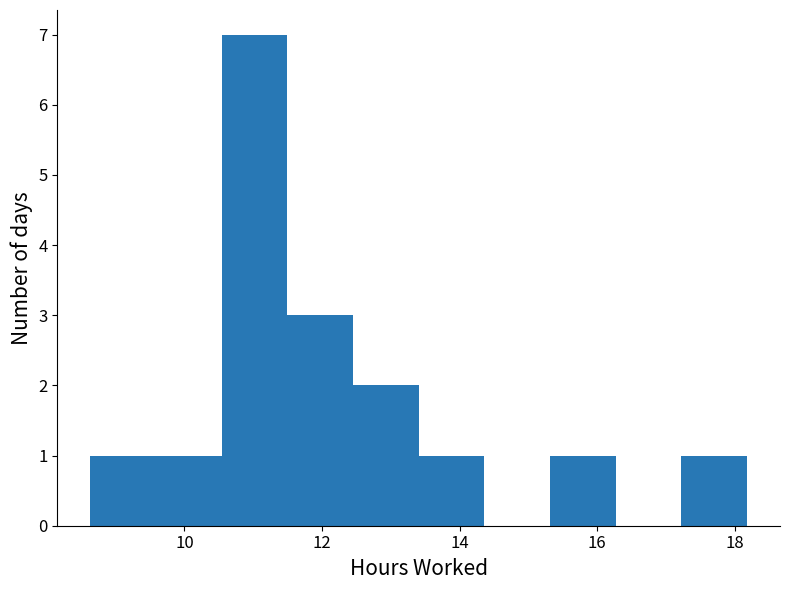

Reading left to right, transcribe this chart: for each bar, give the range it covers on the x-axis and its height. Neither the bar edges nor the heights are printed on the chart, so give them approximately, as read against the axes.

8.6 to 9.6: 1
9.6 to 10.6: 1
10.6 to 11.4: 7
11.4 to 12.4: 3
12.4 to 13.4: 2
13.4 to 14.4: 1
14.4 to 15.4: 0
15.4 to 16.2: 1
16.2 to 17.2: 0
17.2 to 18.2: 1